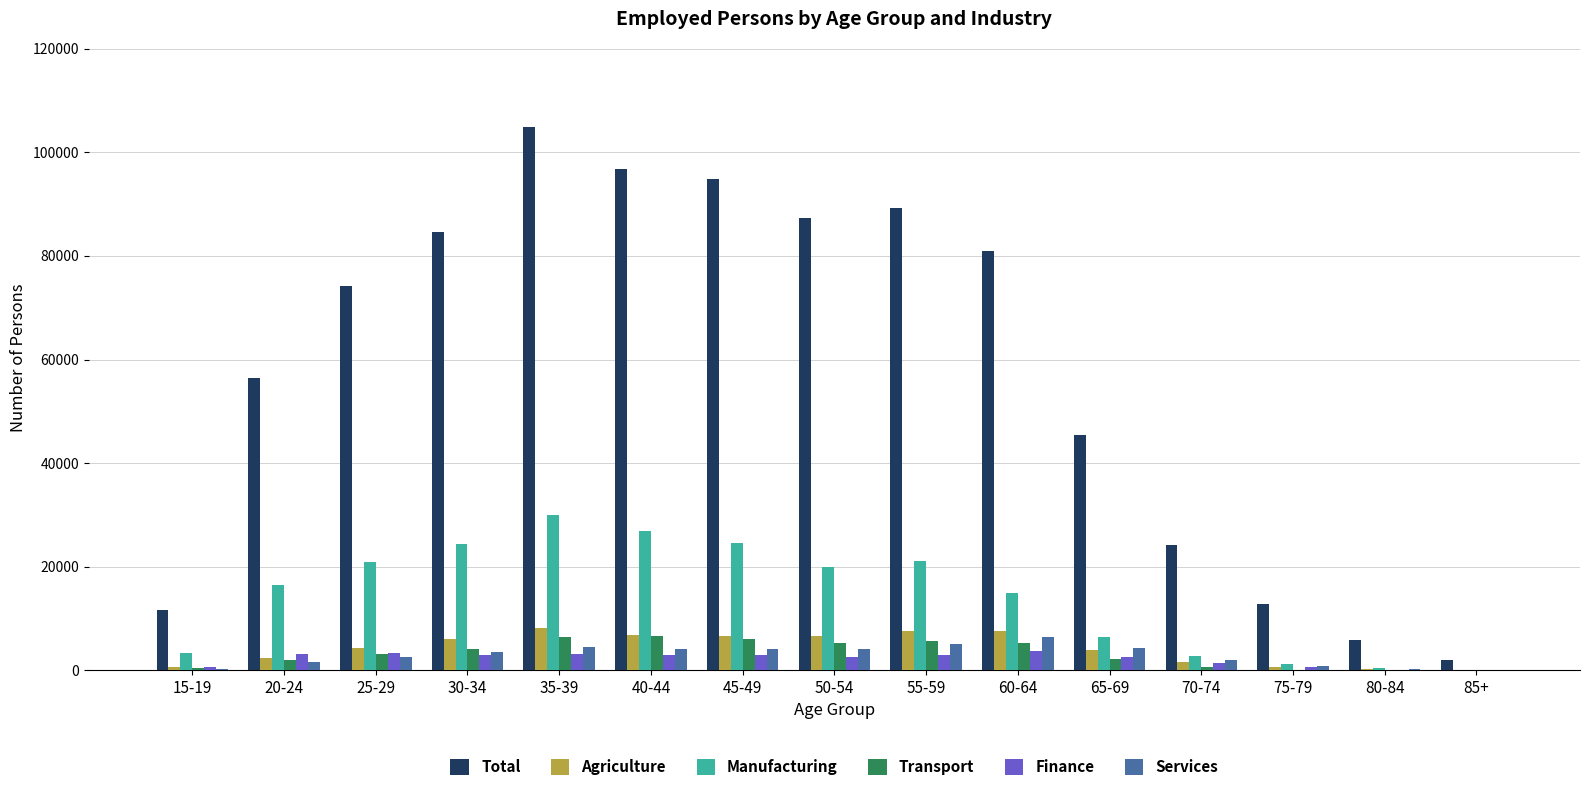

What are all the series names shown in the legend?

Total, Agriculture, Manufacturing, Transport, Finance, Services